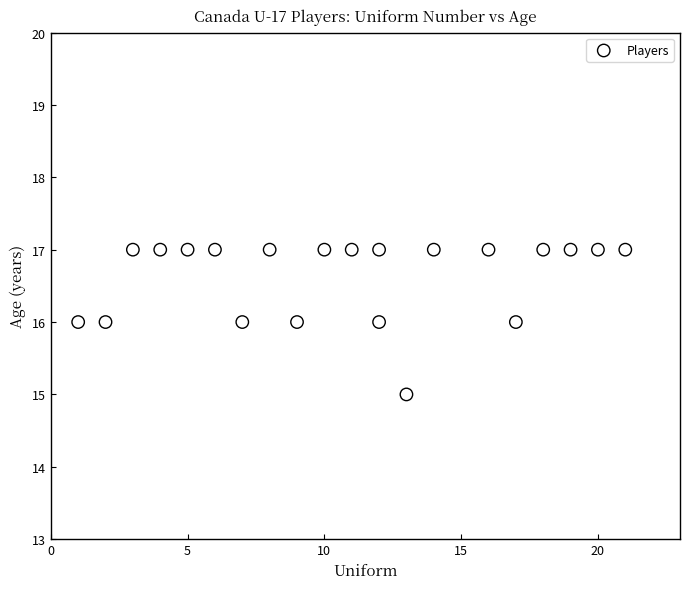

What is the range of X values (max minus min)?

20